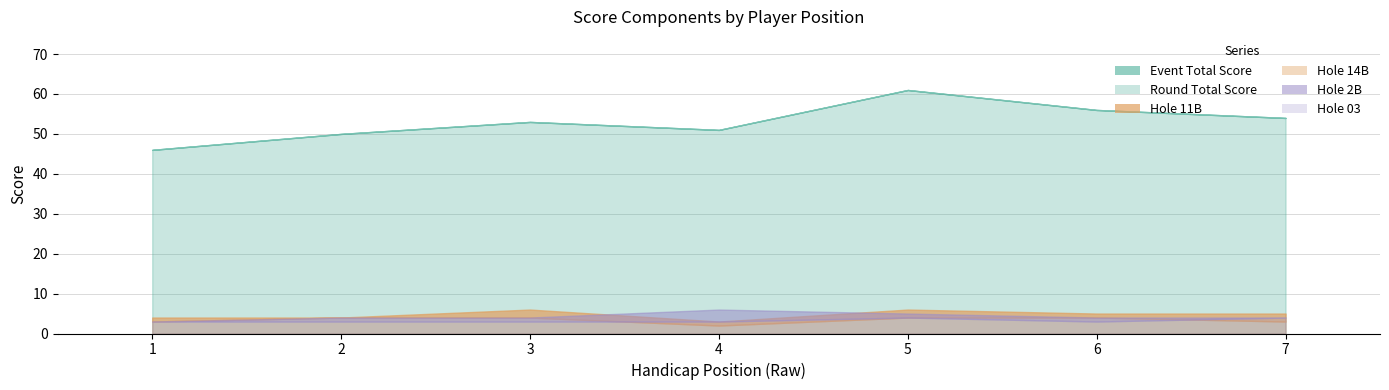

Which series has the largest total across all categories?

event_total_score